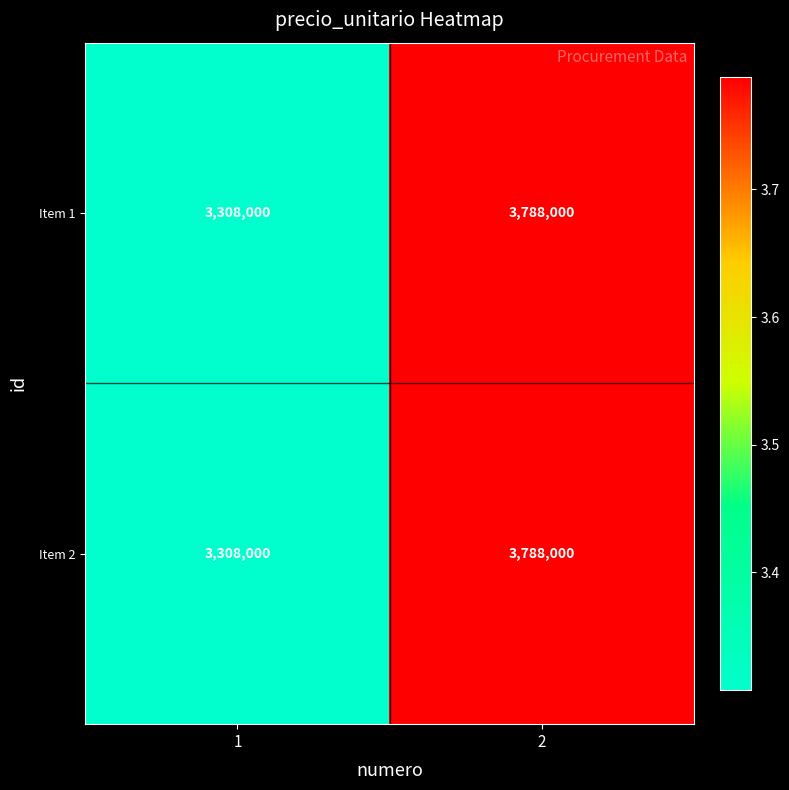

Count the number of categories in the chart.

2